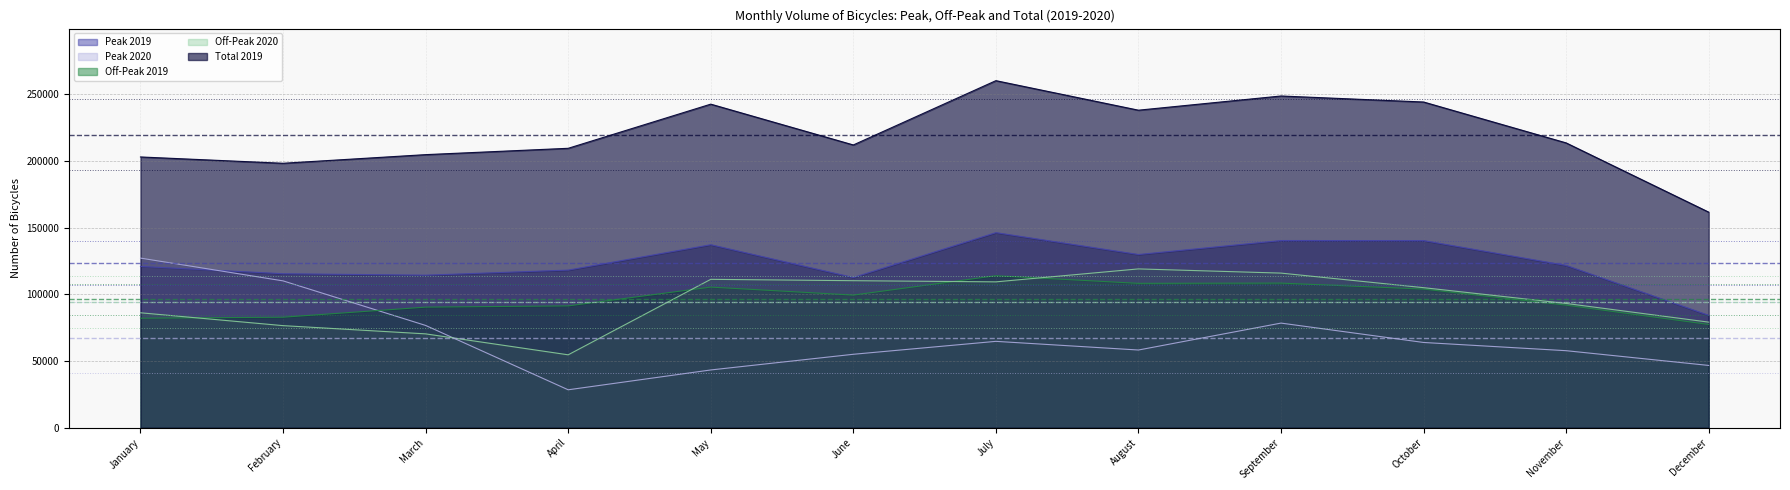

What is the sum of the Peak 2020 values at January and February?

237134